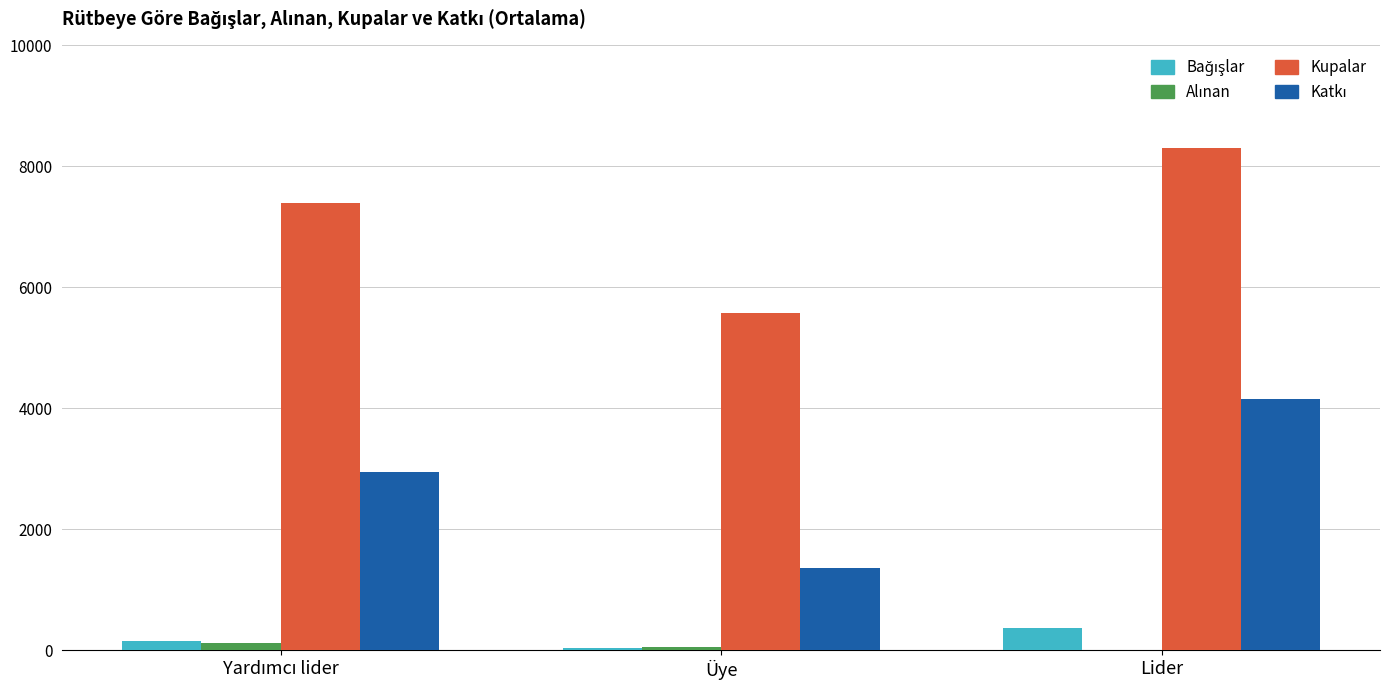

Which series has the largest total across all categories?

Kupalar